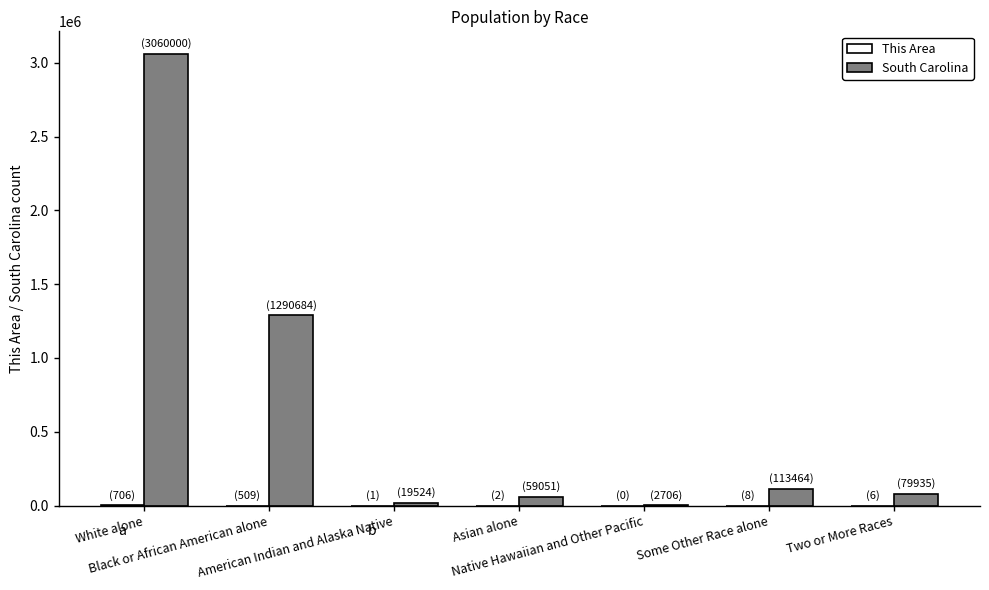

How many categories are shown in the chart?

7